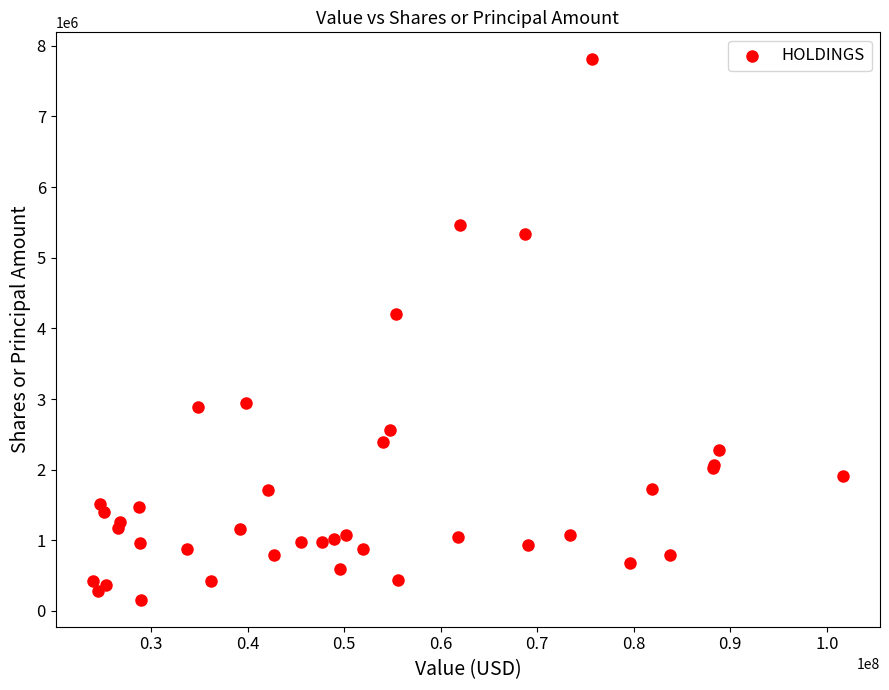

What Y value in the scatter plot is closest to 3983654?

4204618